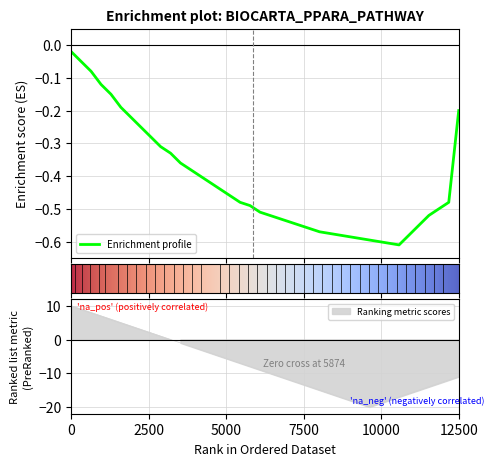

What is the difference between the maximum and minimum values in the Ranking metric scores series?

30.0